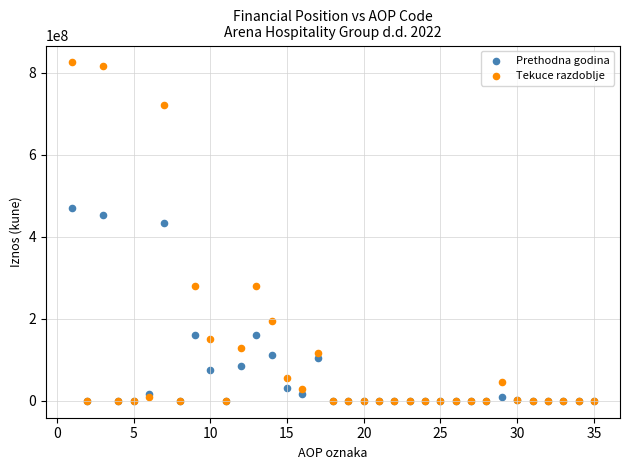

Across all series, what Y value is closest to 412680526?

434254195